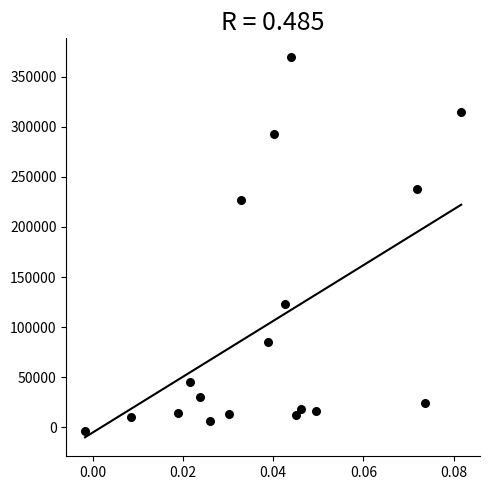

What Y value in the scatter plot is closest to 182994?

227128